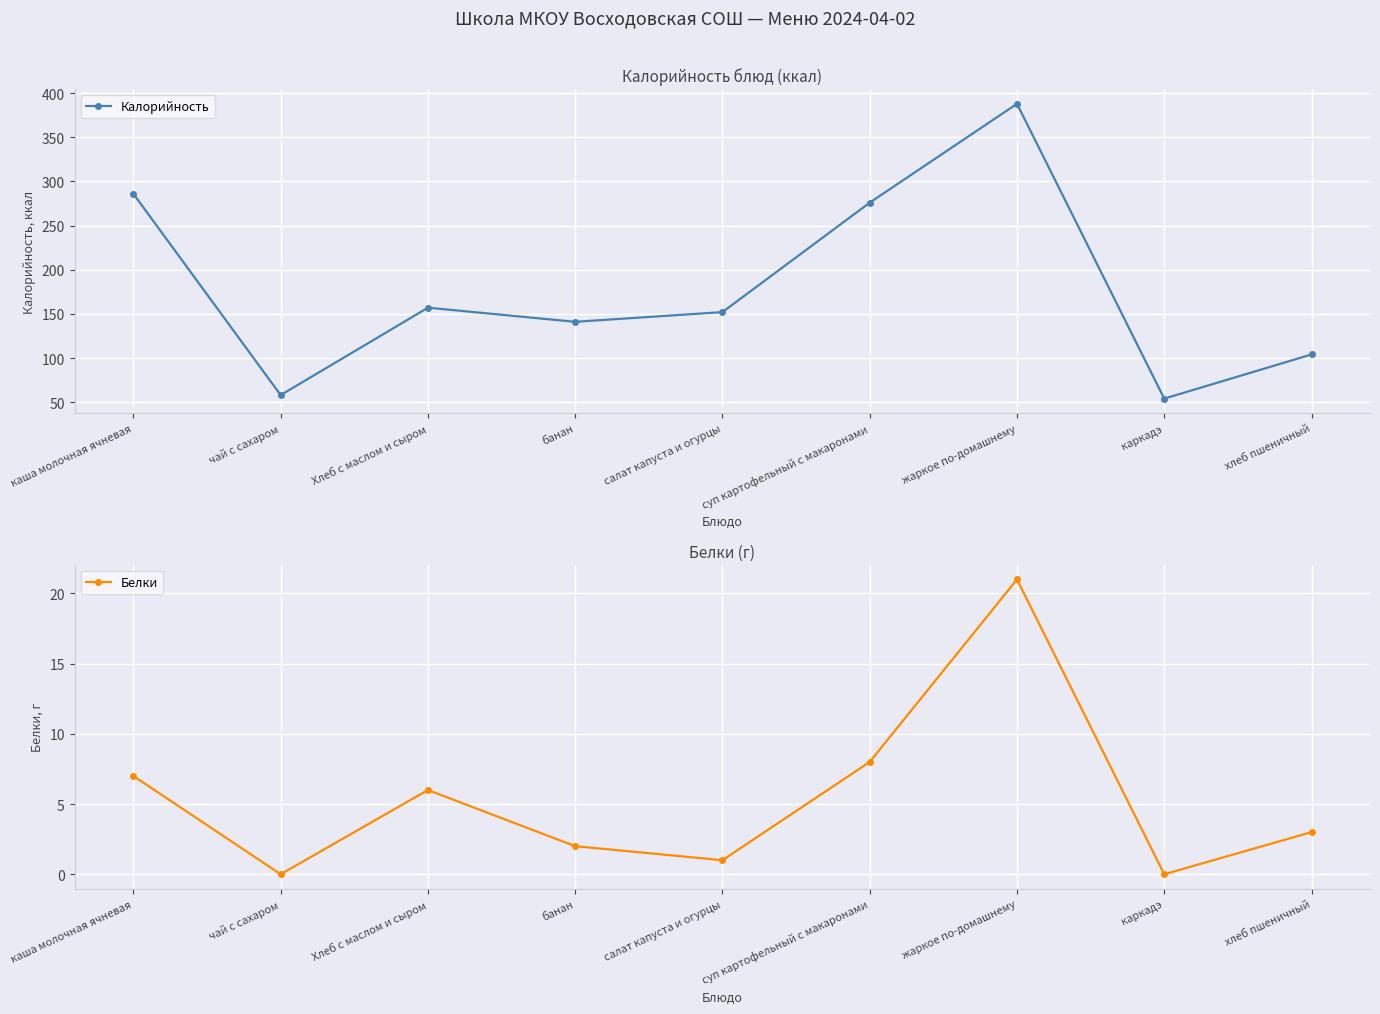

True or false: Калорийность and Белки intersect in this chart.

False